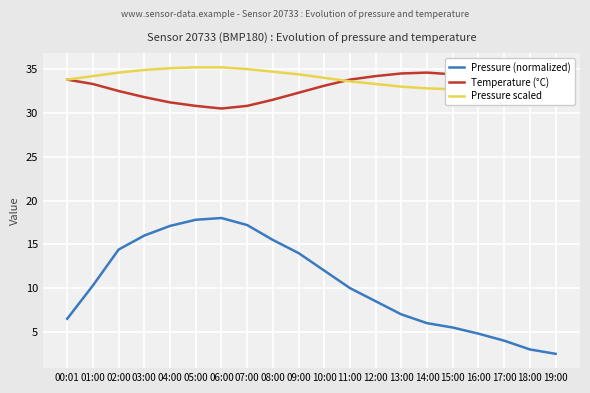

True or false: Pressure (normalized) and Pressure scaled cross at least once.

False